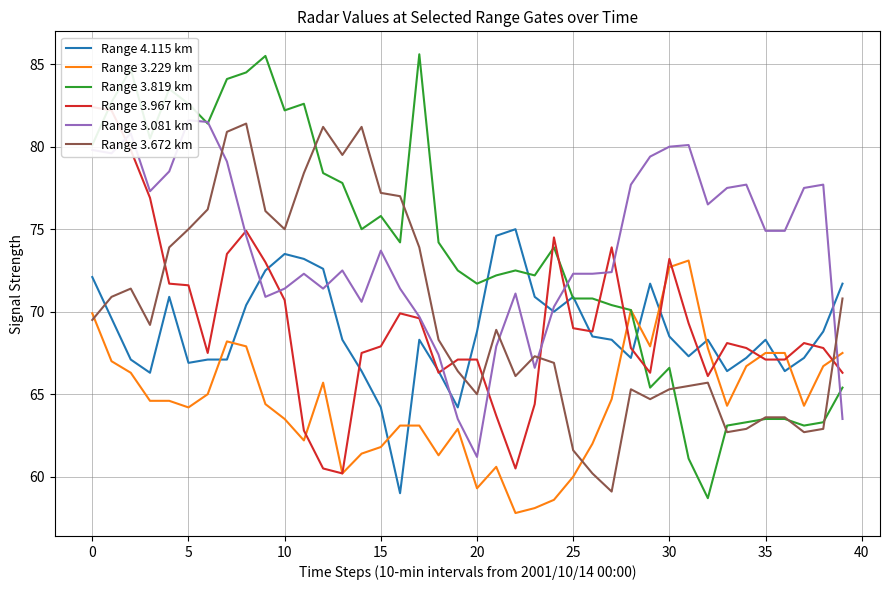

How many lines are shown in the chart?

6